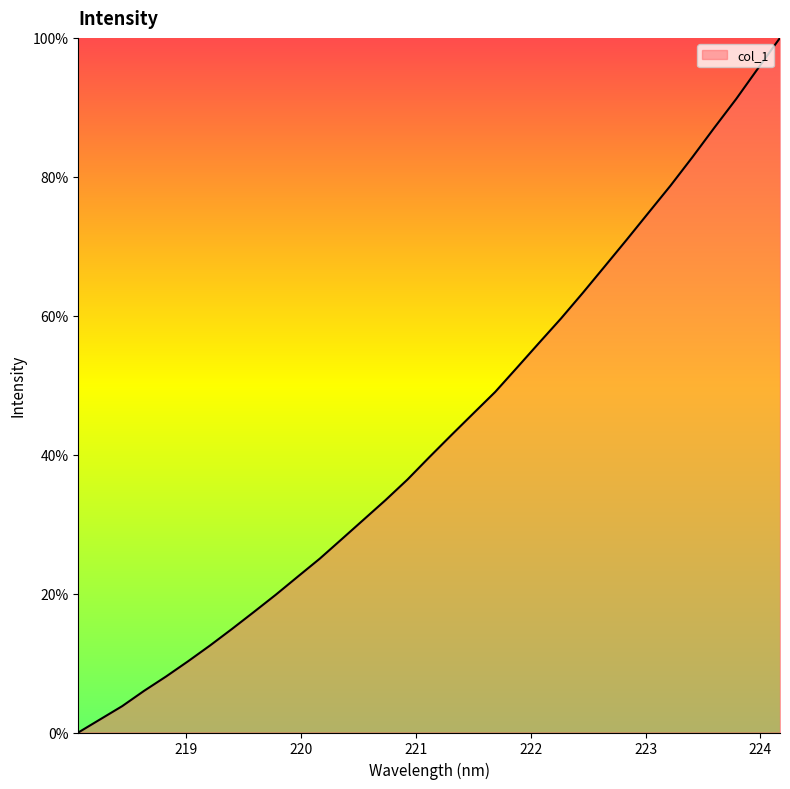

What is the maximum value shown in the chart?

100.0